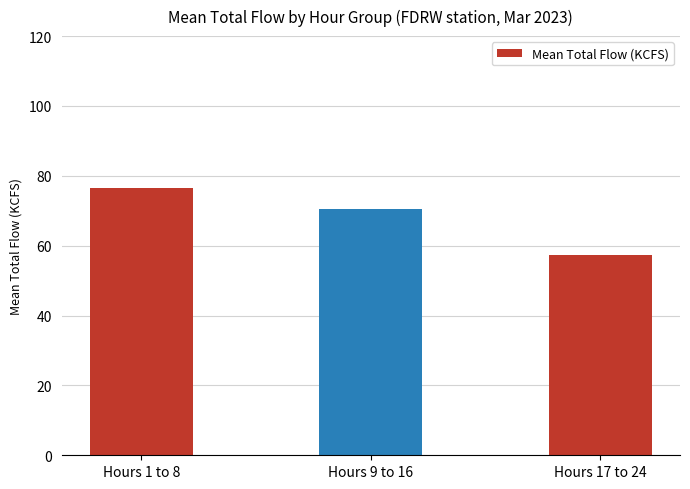

How many bars are there in total?

3